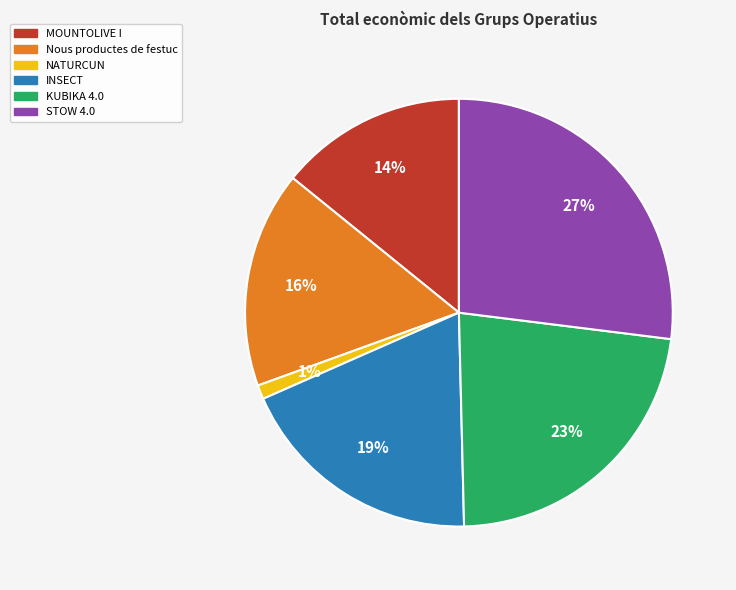

Combined, do KUBIKA 4.0 and NATURCUN account for over 50%?

No